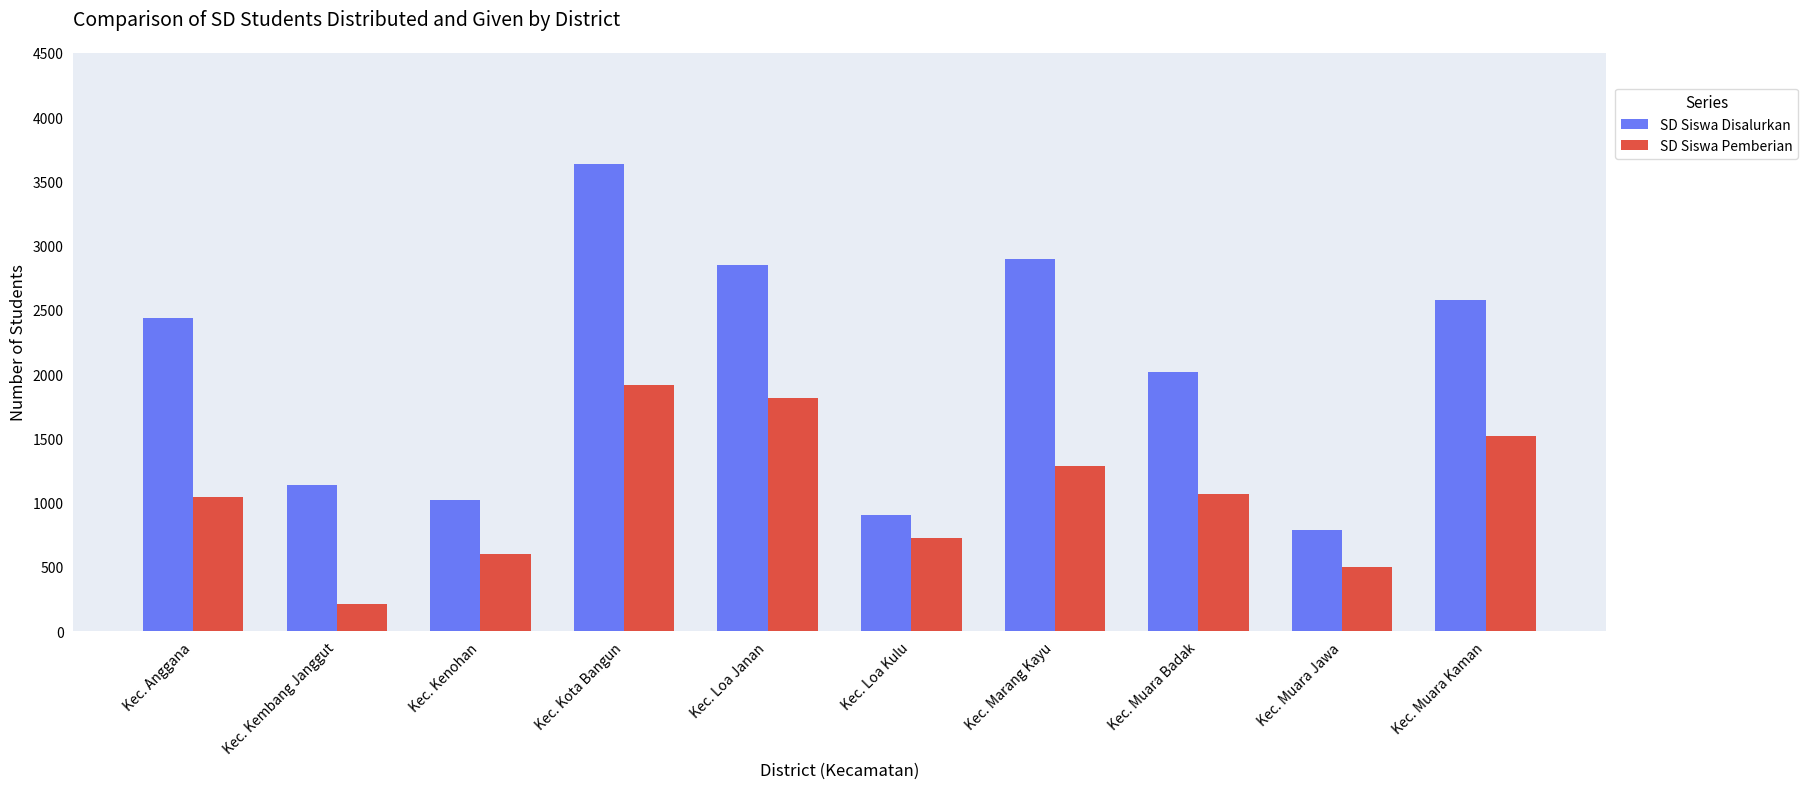

Is it true that SD Siswa Pemberian equals 497 at Kec. Muara Jawa?

True